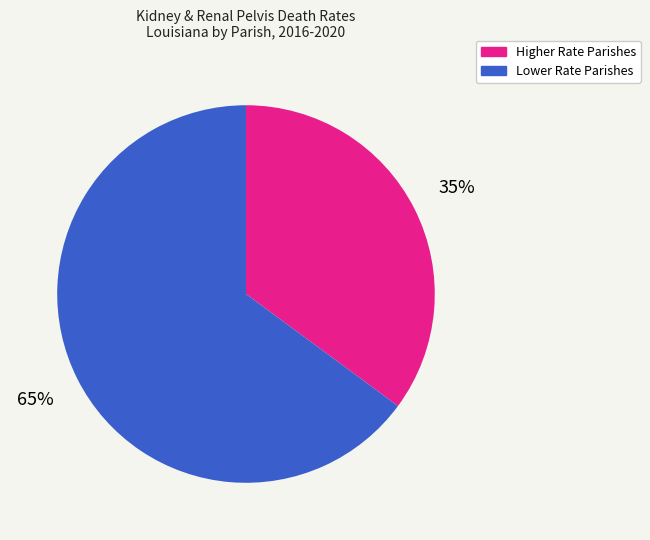

Do Higher Rate Parishes and Lower Rate Parishes together represent more than half of the pie?

Yes